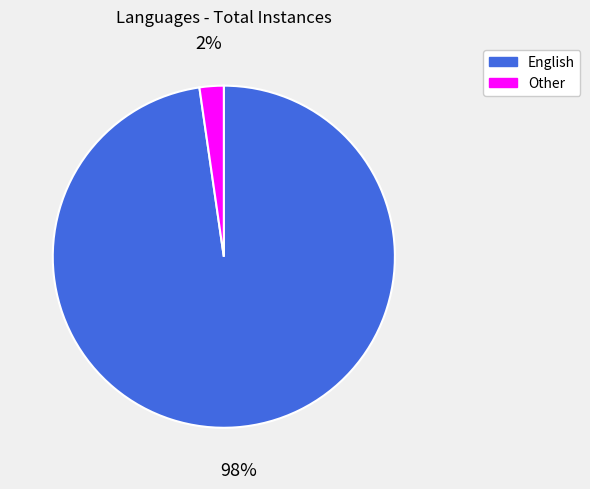

Does any single category account for the majority?

Yes